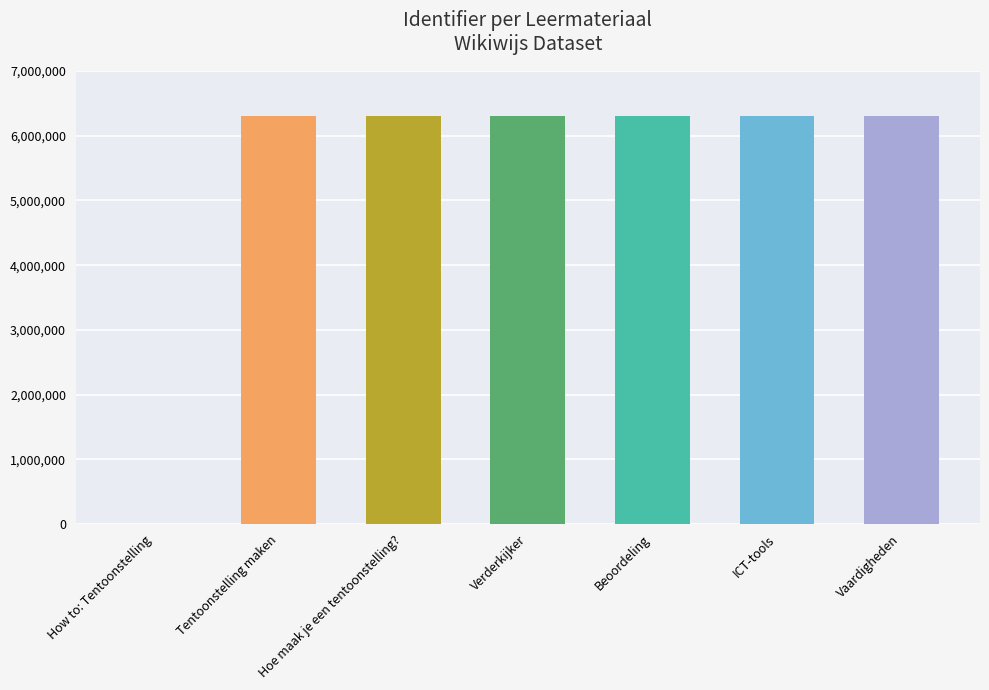

What is the sum of all values?

37855866